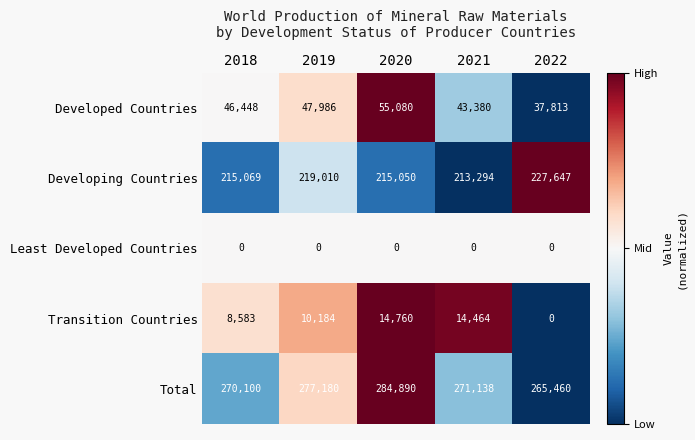

List the series in order of their peak value, highest first.

Total, Developing Countries, Developed Countries, Transition Countries, Least Developed Countries